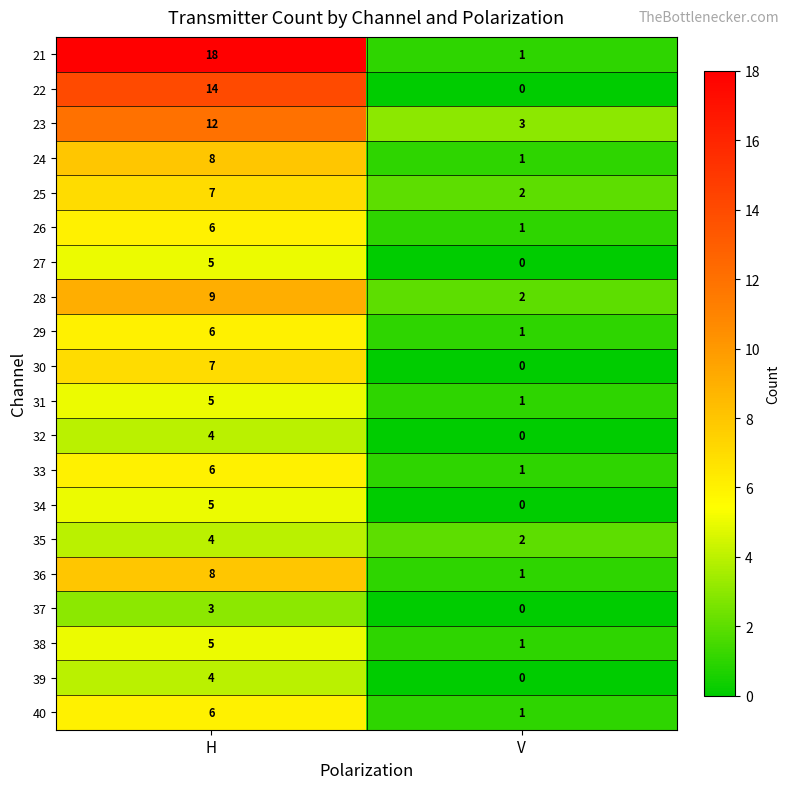

At which category is the sum across all series the highest?

H